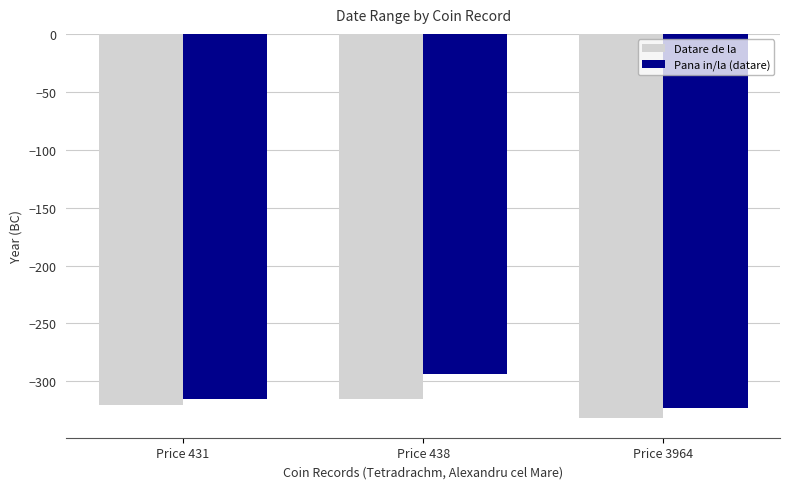

Reading left to right, list all the values displayed in this chart.

Datare de la: -320	-315	-332
Pana in/la (datare): -315	-294	-323